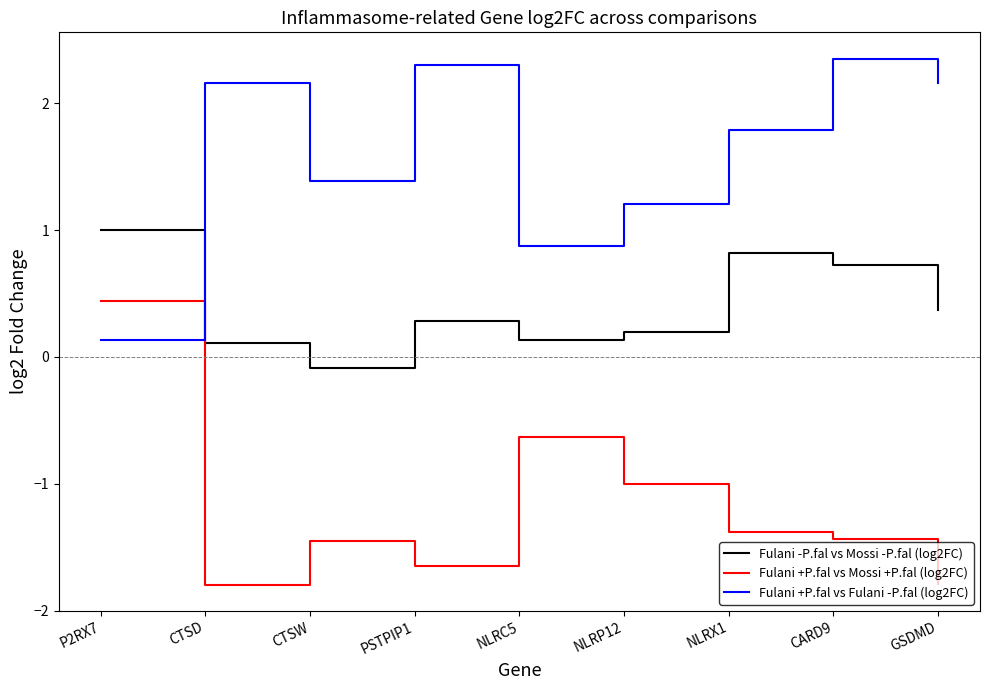

What is the difference between the second highest and minimum values in the Fulani +P.fal vs Mossi +P.fal (log2FC) series?

1.2